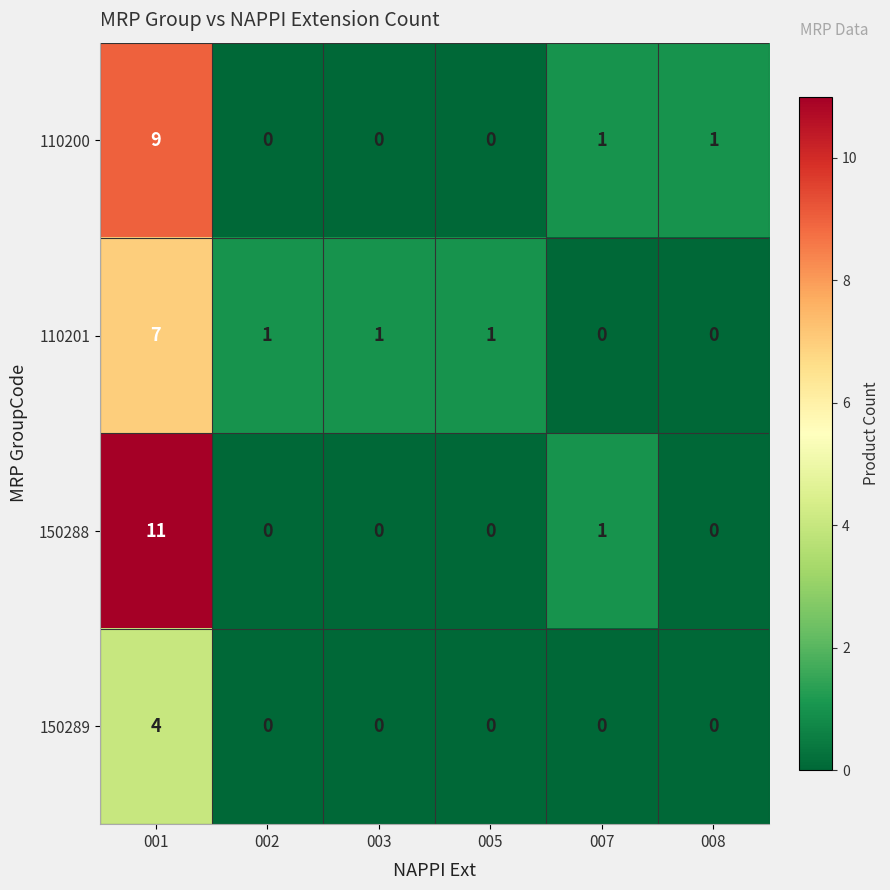

List the series in order of their peak value, lowest first.

150289, 110201, 110200, 150288